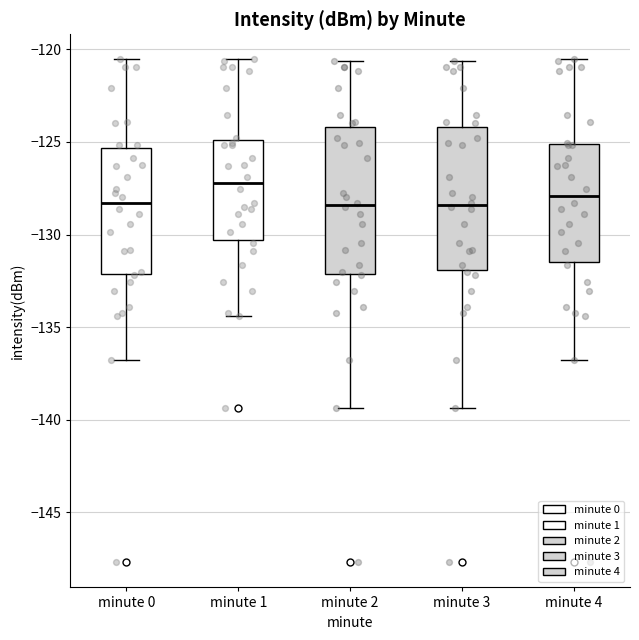

Where does the upper whisker of the box for minute 3 end on the y-axis? The values are not printed on the chart, so give them approximately, as read against the axis.

-120.5